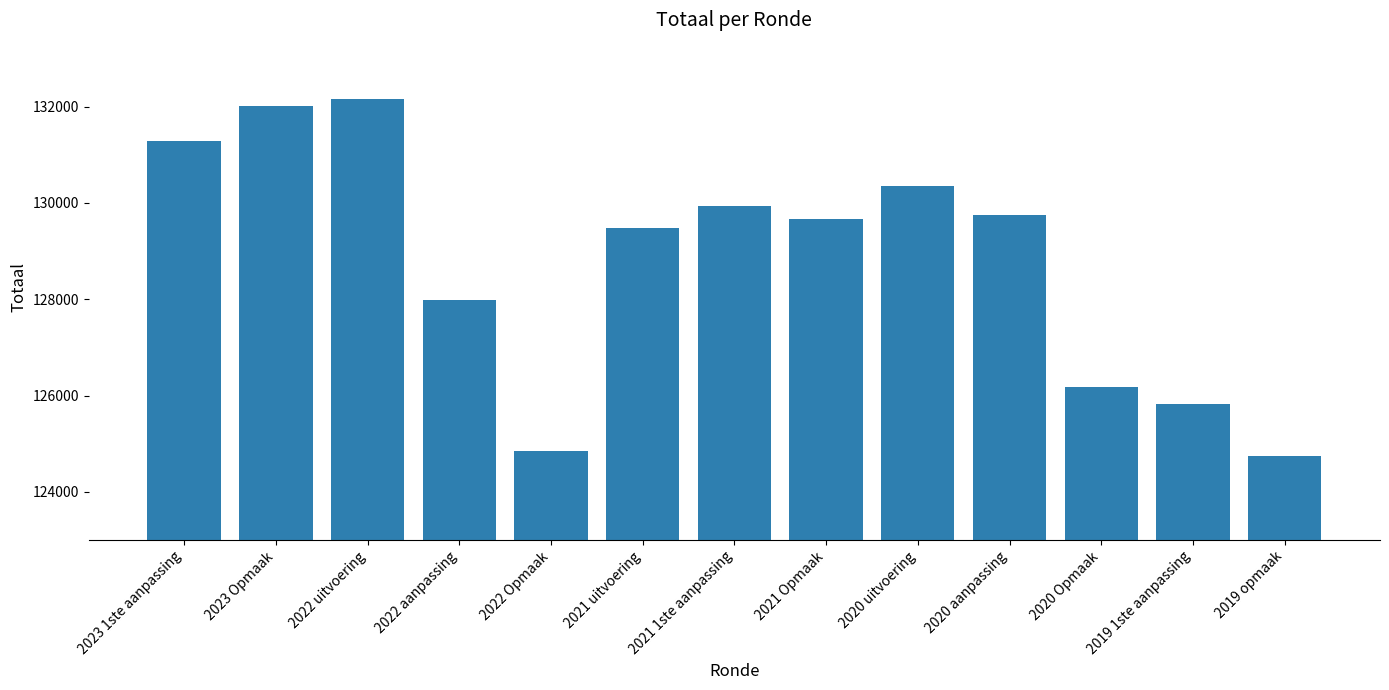

The value at 2020 aanpassing is 129749. True or false?

True